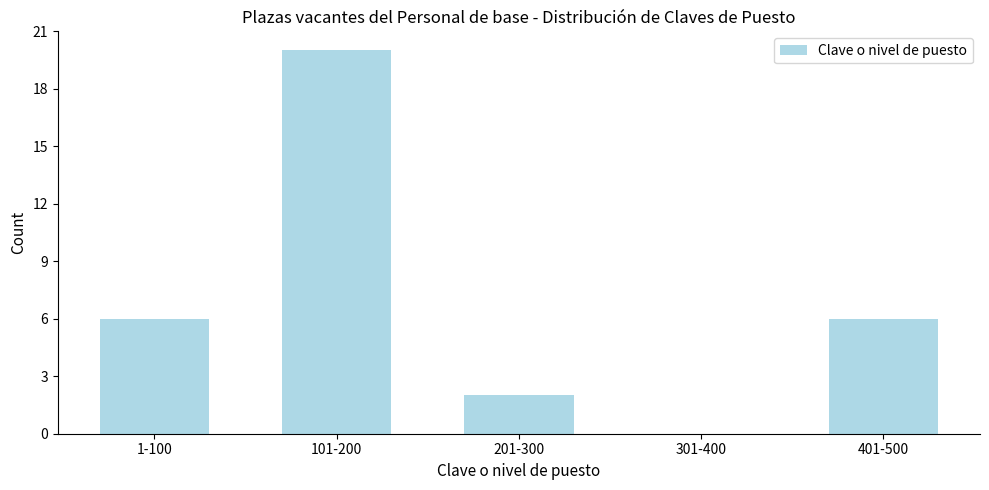

Reading left to right, extract all data points from this chart.

1-100=6	101-200=20	201-300=2	301-400=0	401-500=6